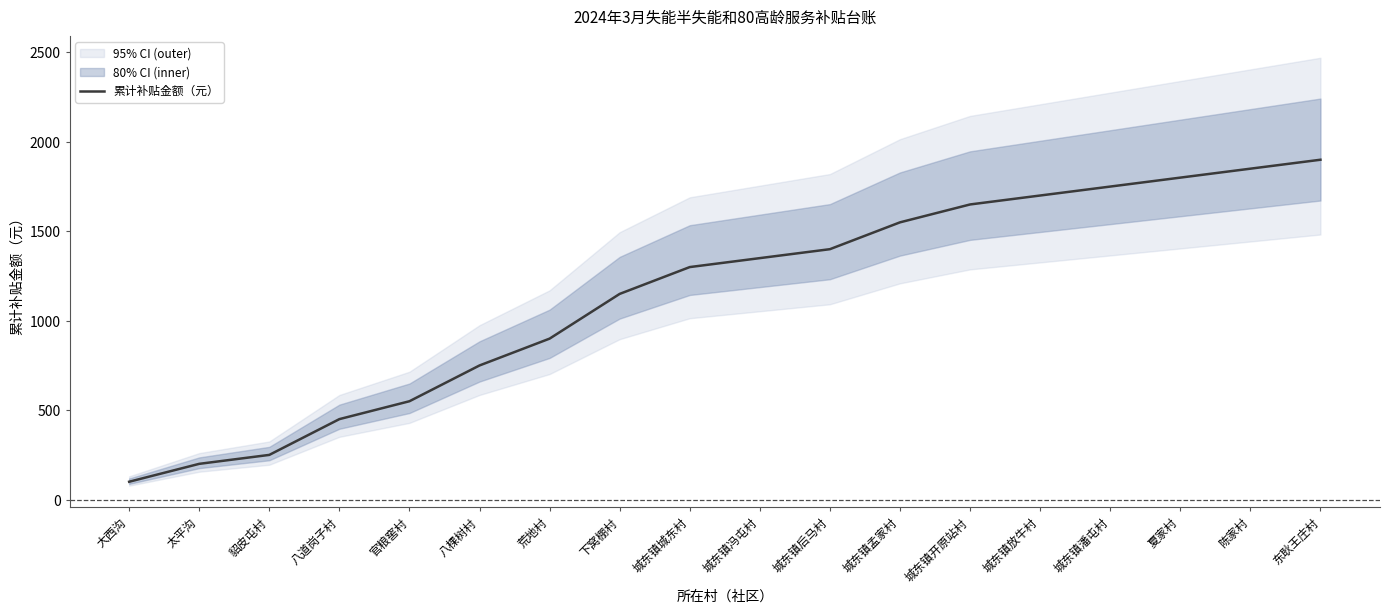

What is the approximate value of 累计补贴金额（元） at 陈家村?

1850